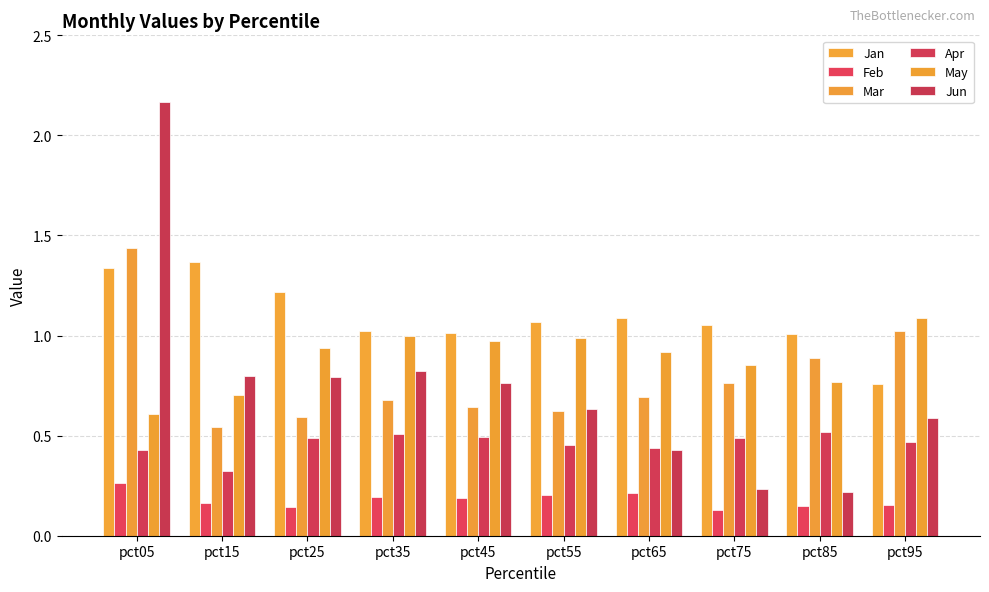

True or false: Feb has a value of 0.2 at pct45.

True